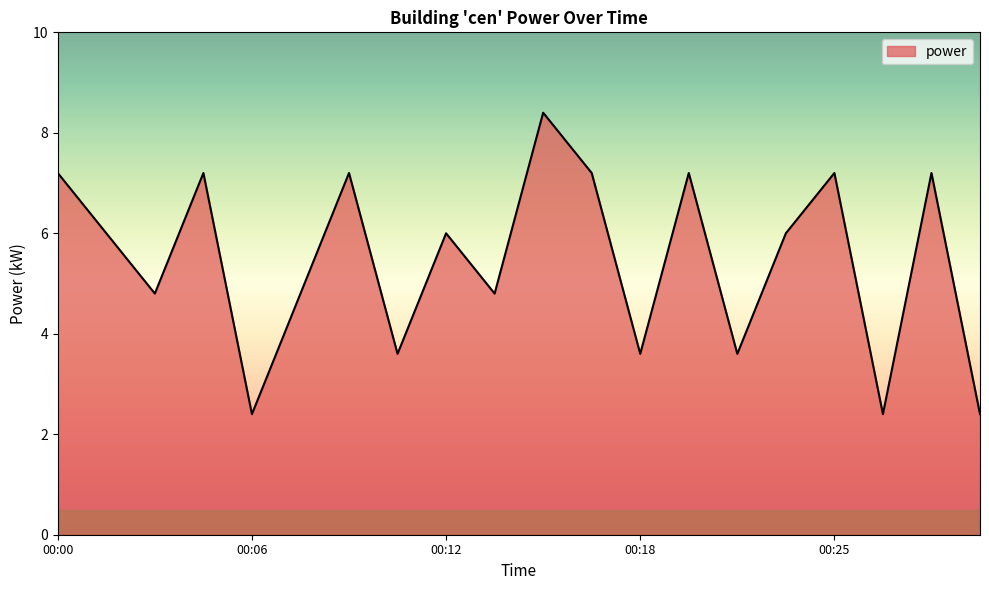

Reading right to left, extract all data points from this chart.

2.4	7.2	2.4	7.2	6.0	3.6	7.2	3.6	7.2	8.4	4.8	6.0	3.6	7.2	4.8	2.4	7.2	4.8	6.0	7.2